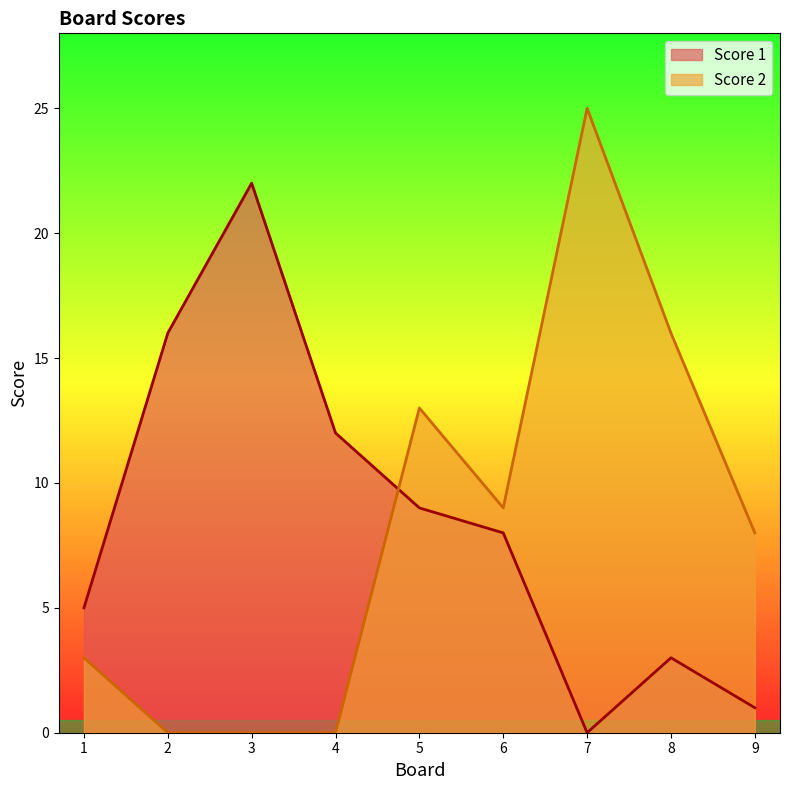

Rank the series by their average value, from lowest to highest.

Score 2, Score 1